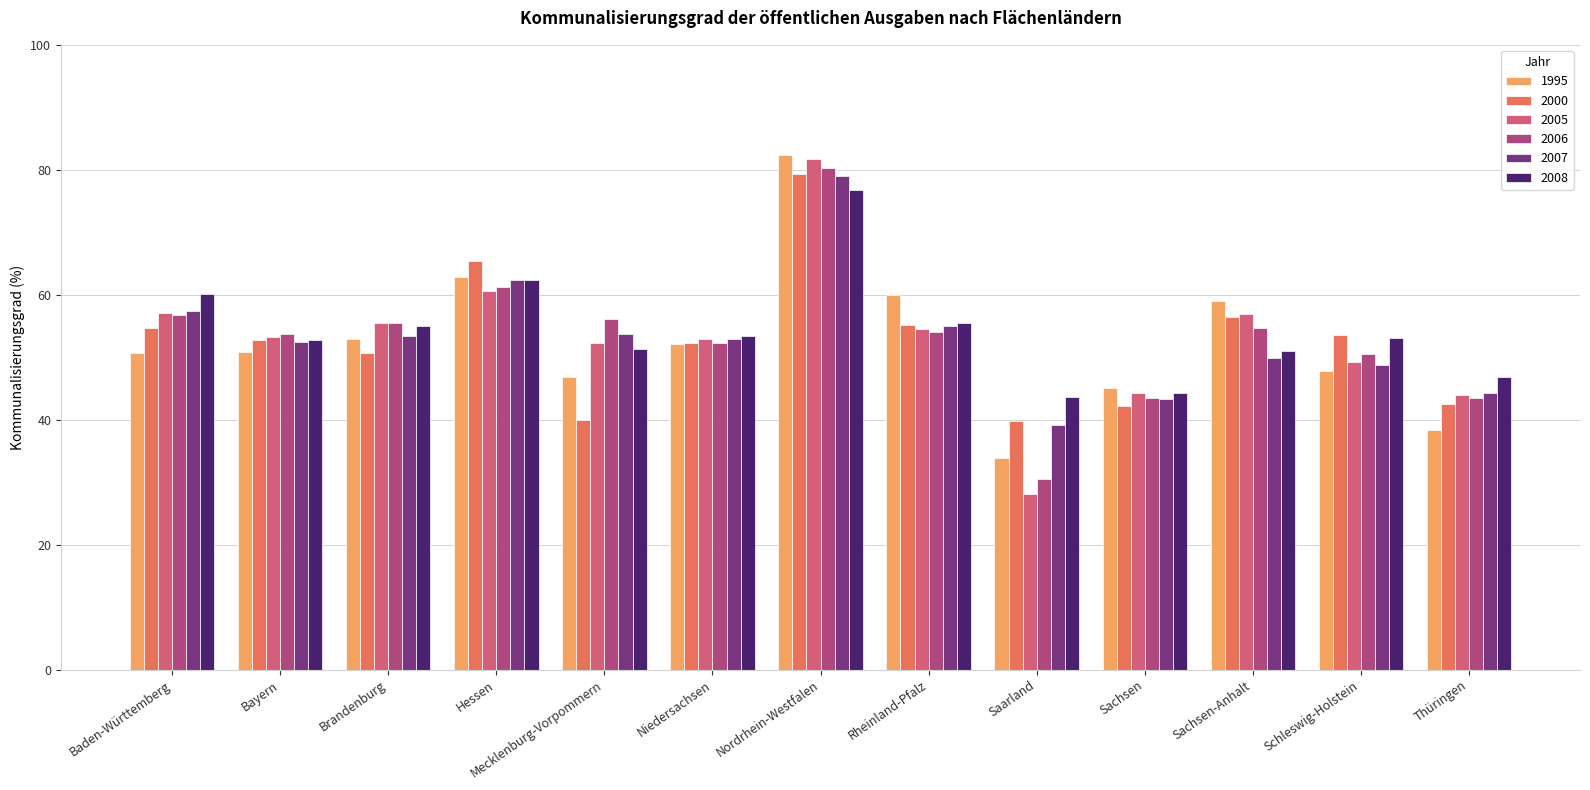

What is the approximate value of 2006 at Niedersachsen?

52.3